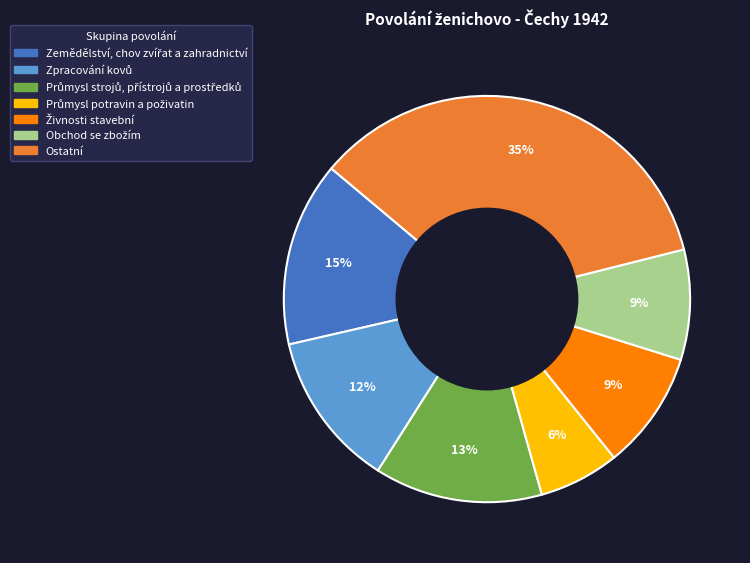

True or false: Ostatní accounts for 35% of the total.

True